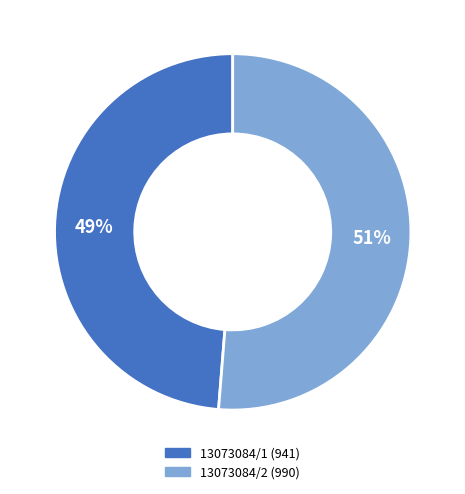

How many segments does this pie chart have?

2